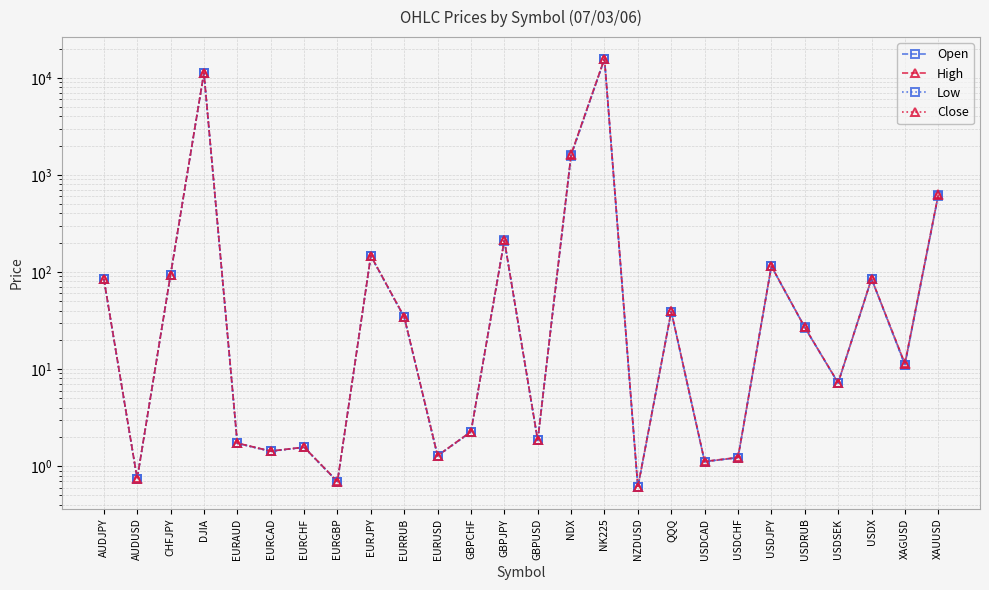

What is the maximum value for Open?

15585.0